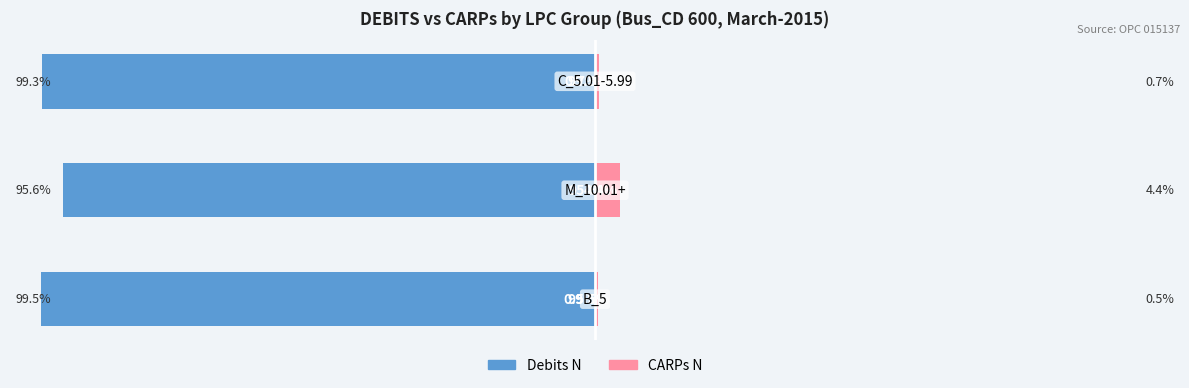

Does the chart contain stacked bars?

No